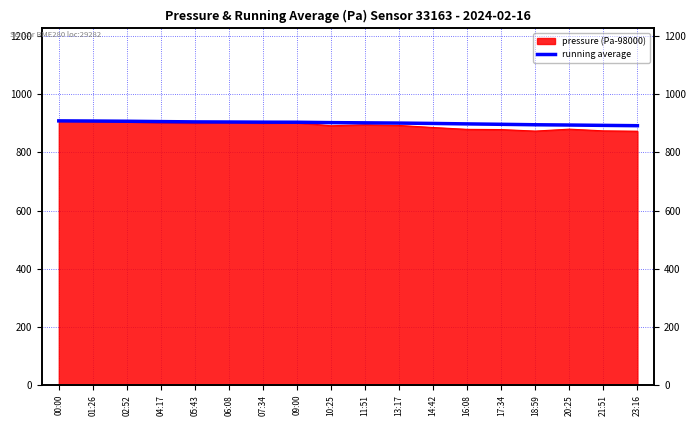

Rank the categories by value from highest to lowest.

00:00, 01:26, 02:52, 04:17, 05:43, 06:08, 07:34, 09:00, 10:25, 11:51, 13:17, 14:42, 16:08, 17:34, 18:59, 20:25, 21:51, 23:16